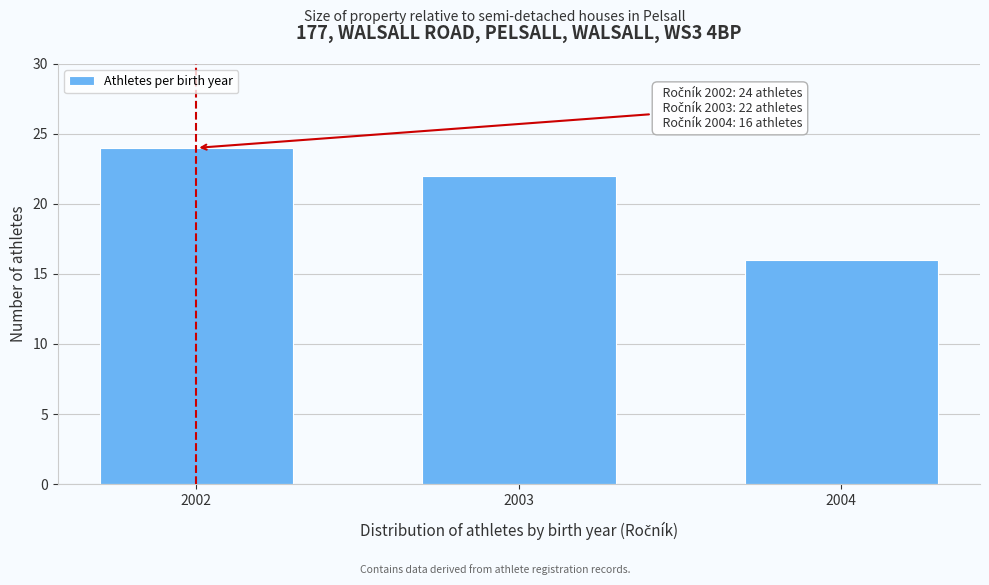

Reading left to right, list all the values displayed in this chart.

2002=24	2003=22	2004=16